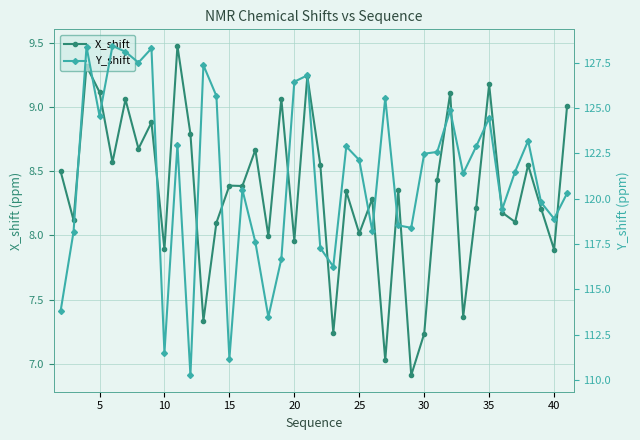

The value of X_shift at 20 is 5.0. True or false?

False